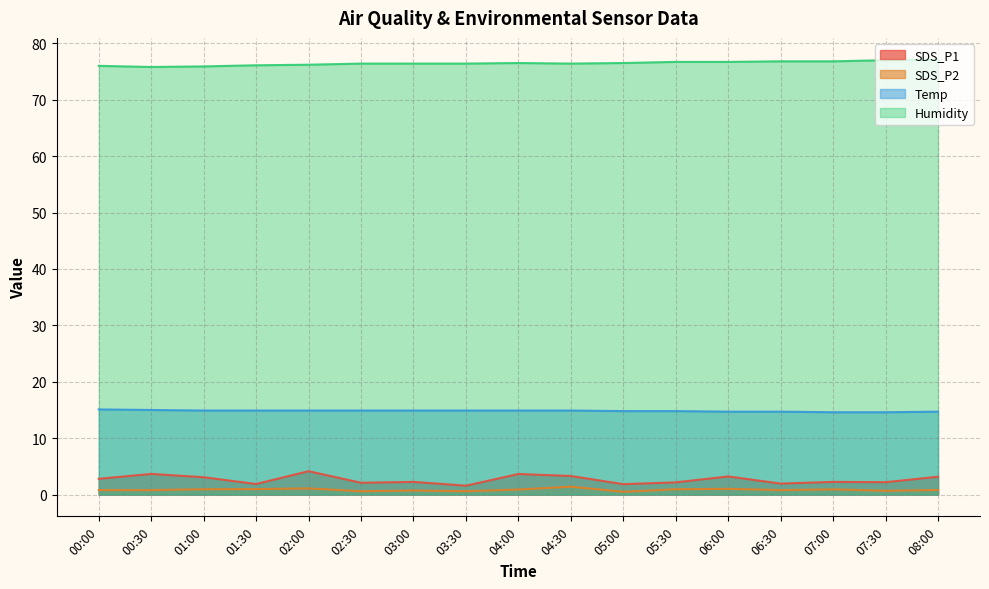

What is the sum of the Temp values at 07:30 and 06:00?

29.3